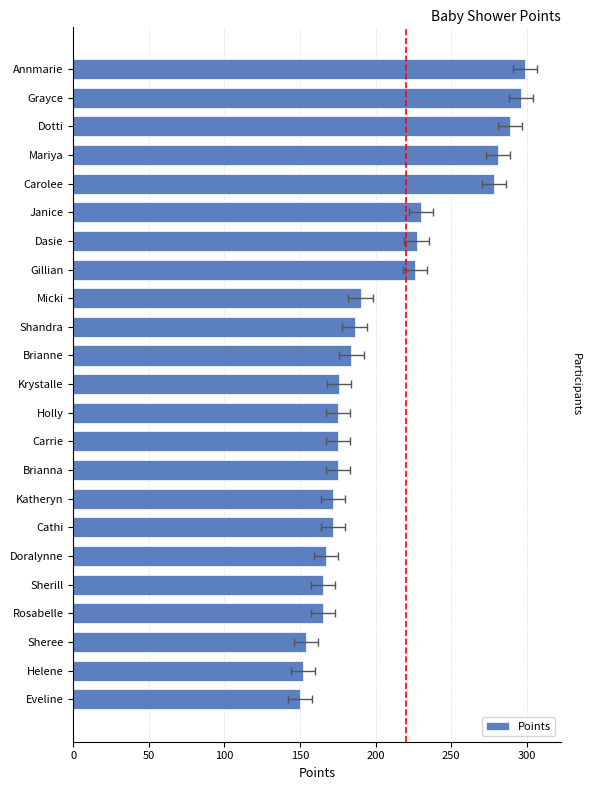

Approximately how many times larger is the value at Carrie compared to Brianne?

1.0